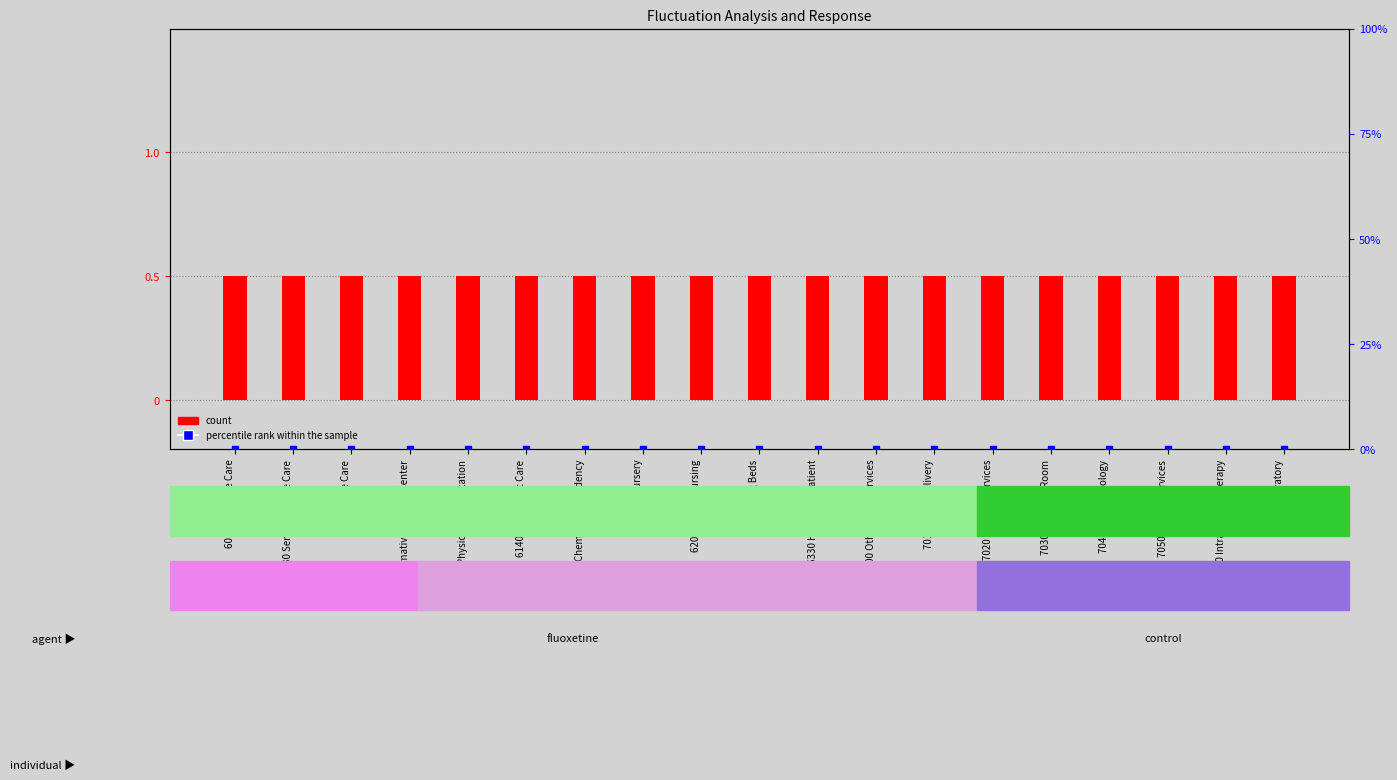

Is the value of percentile rank within the sample at 6330 Hospice Inpatient greater than the value of count at 6140 Psychiatric Care?

No